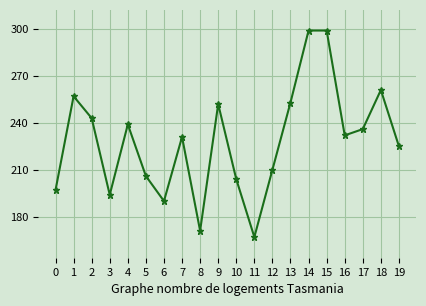

Reading left to right, list all the values displayed in this chart.

197	257	243	194	239	206	190	231	171	252	204	167	210	253	299	299	232	236	261	225